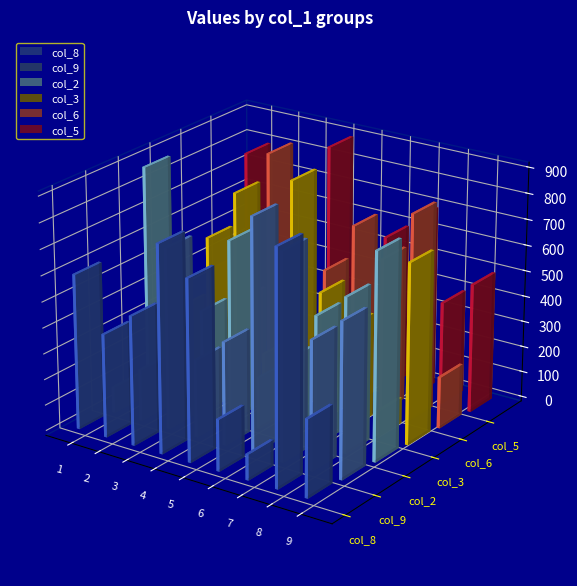

Is it true that col_9 equals 9 at 3?

False